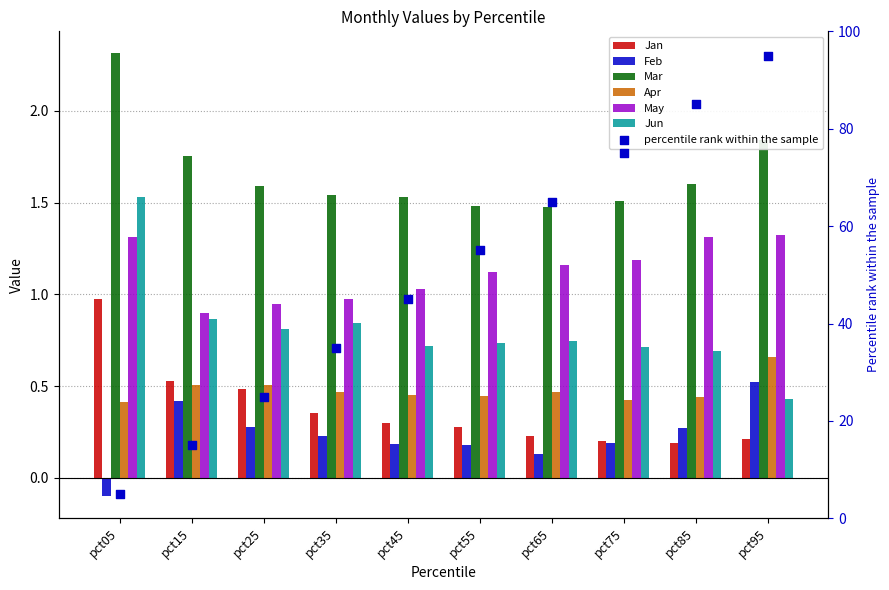

Which series has the widest spread of Y values?

Jun